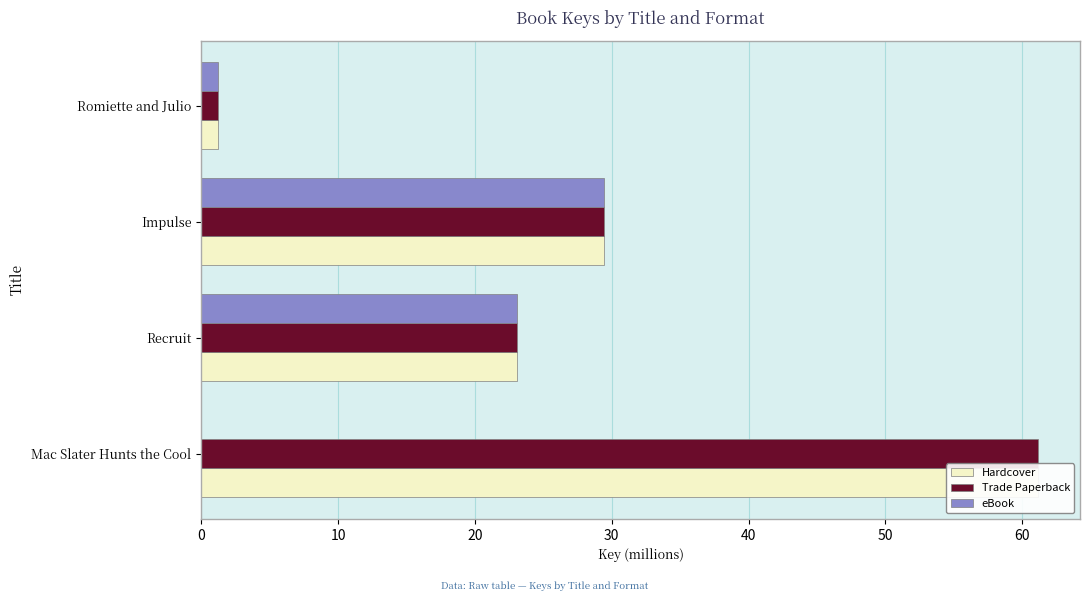

The value of Trade Paperback at Mac Slater Hunts the Cool is 93.3. True or false?

False